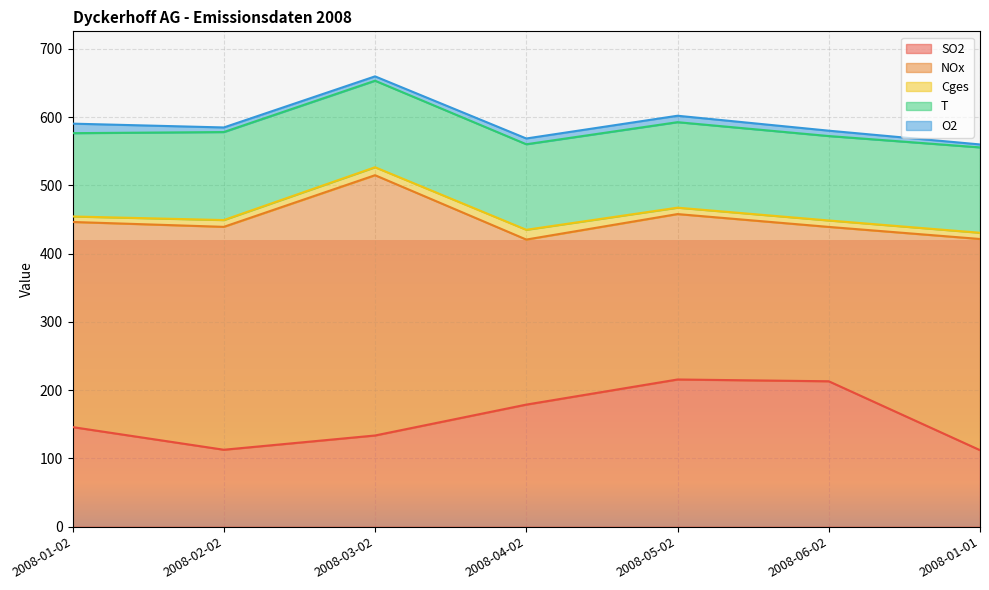

Is it true that Cges equals 9.1 at 2008-01-01?

True